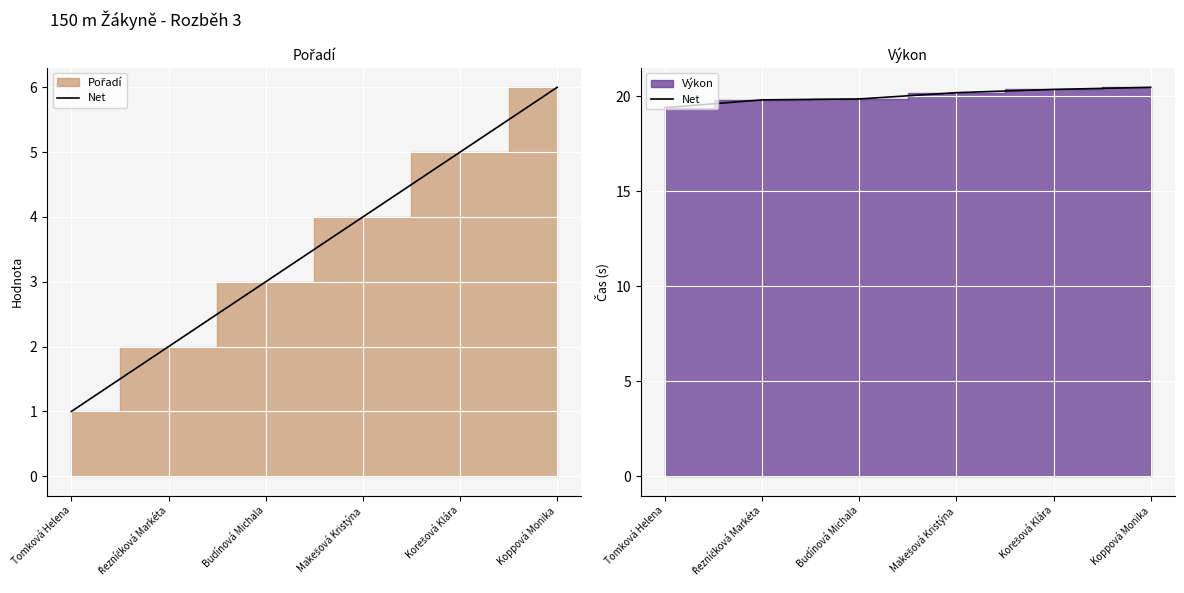

What is the maximum value shown in the chart?

20.5